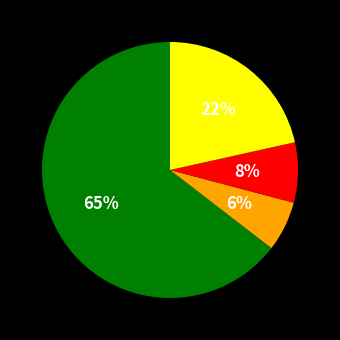

To the nearest percent, what is the difference between the largest and smallest slice percentages?

58%